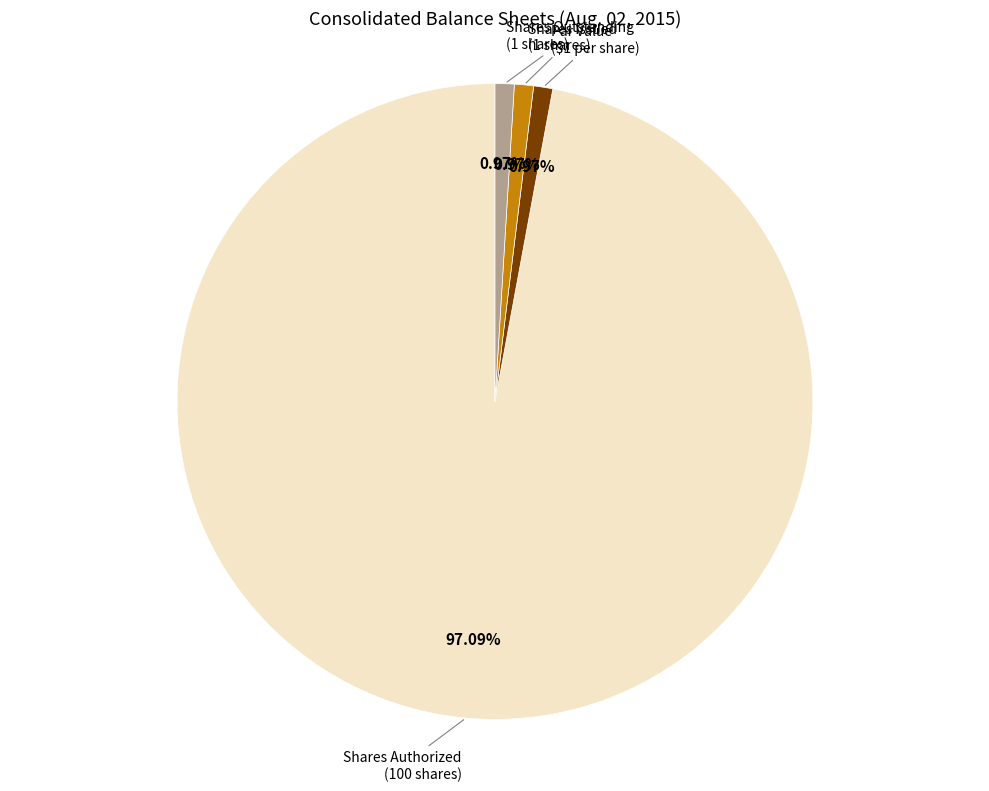

Does any single category account for the majority?

Yes